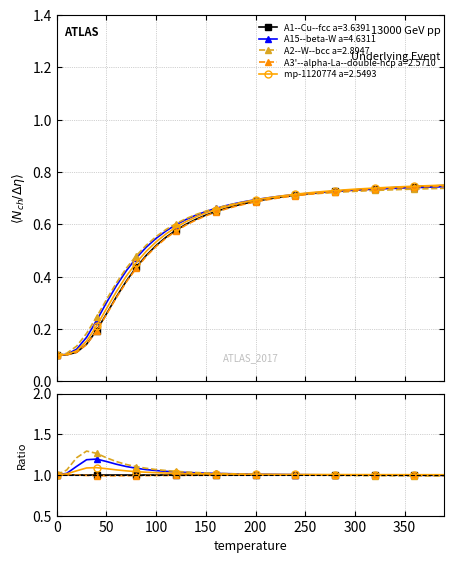

What are all the series names shown in the legend?

A1--Cu--fcc a=3.6391, A15--beta-W a=4.6311, A2--W--bcc a=2.8947, A3'--alpha-La--double-hcp a=2.5710, mp-1120774 a=2.5493